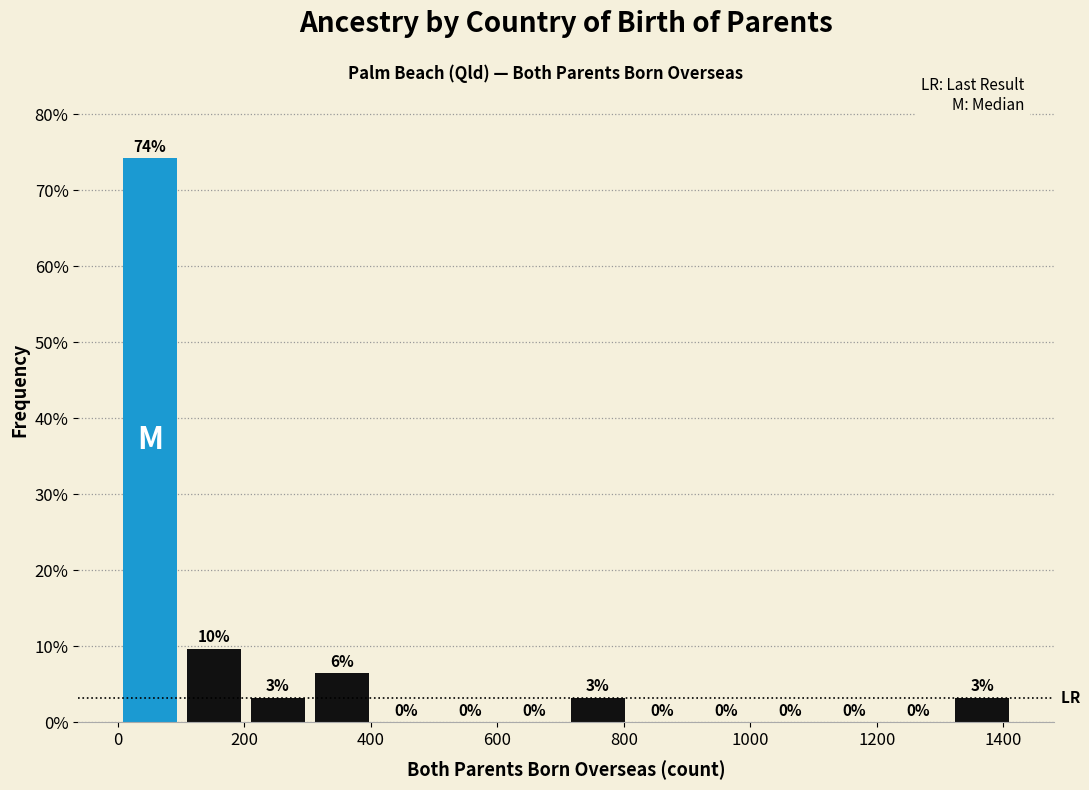

Over which range of the x-axis is the bar tallest?

0 to 100